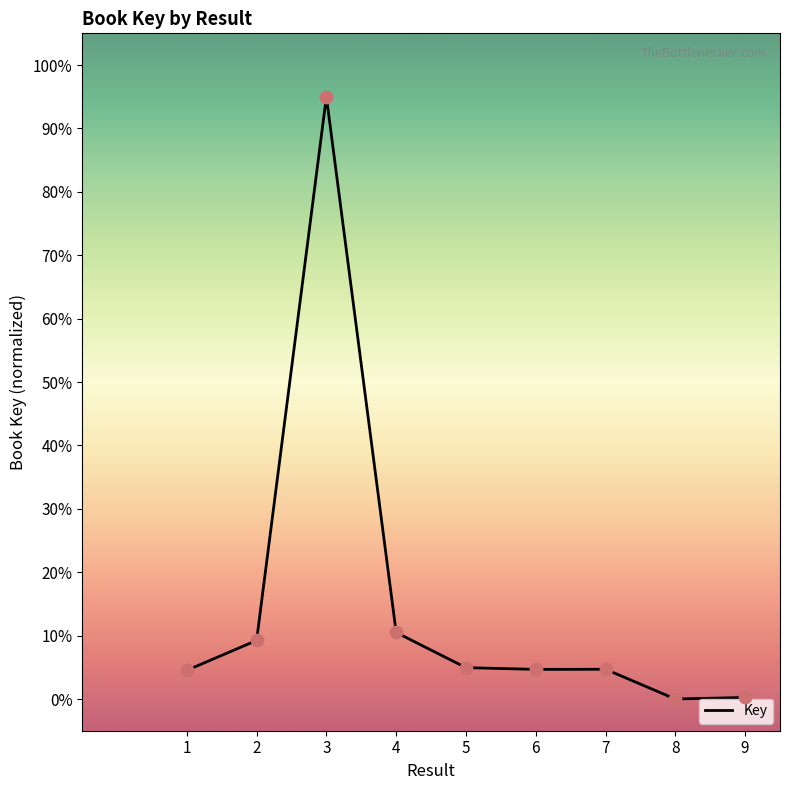

Which has a higher value, 2 or 4?

4